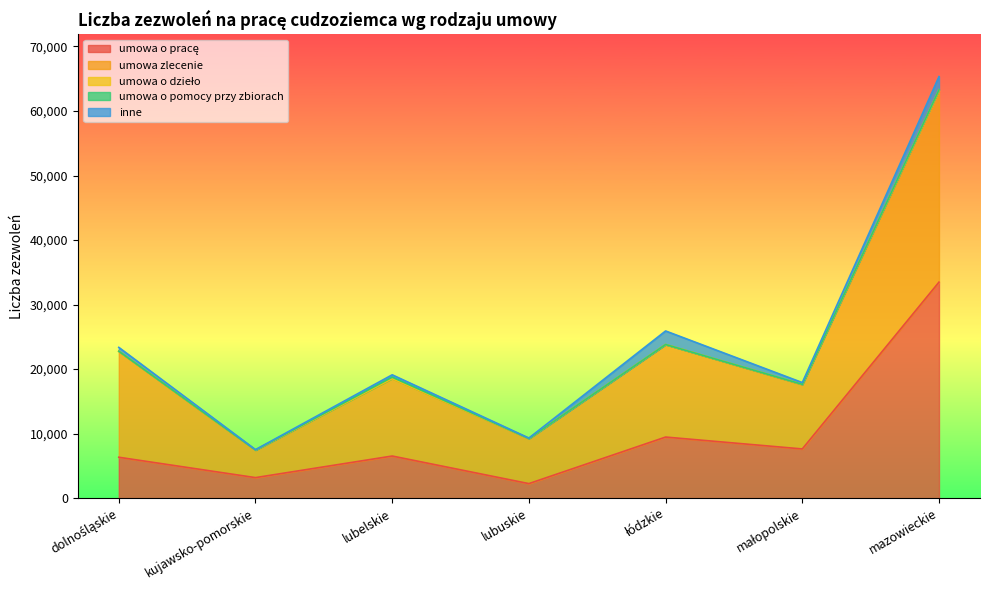

Is the value of umowa o dzieło at mazowieckie greater than the value of umowa zlecenie at łódzkie?

No